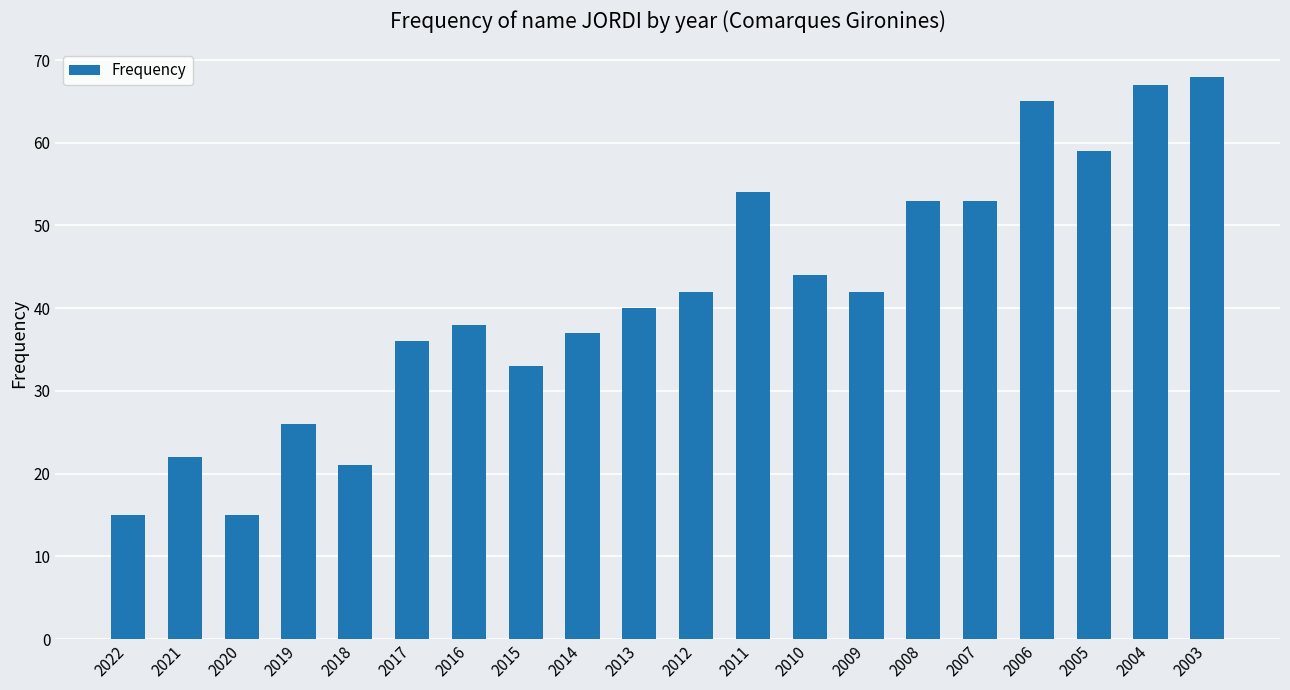

What value does the data have at 2014?

37